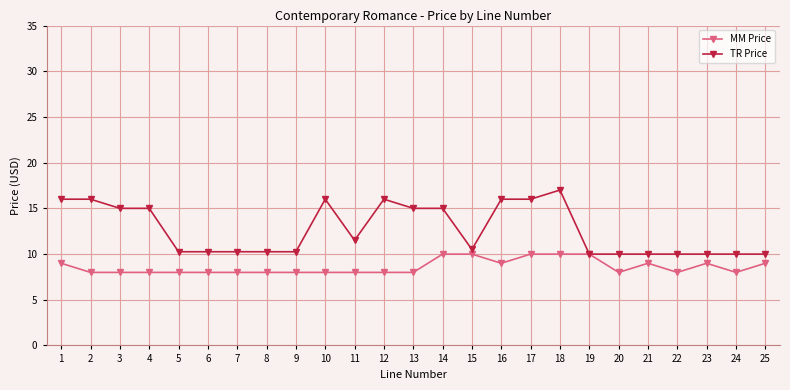

What is the difference between the maximum and minimum values in the TR Price series?

7.0